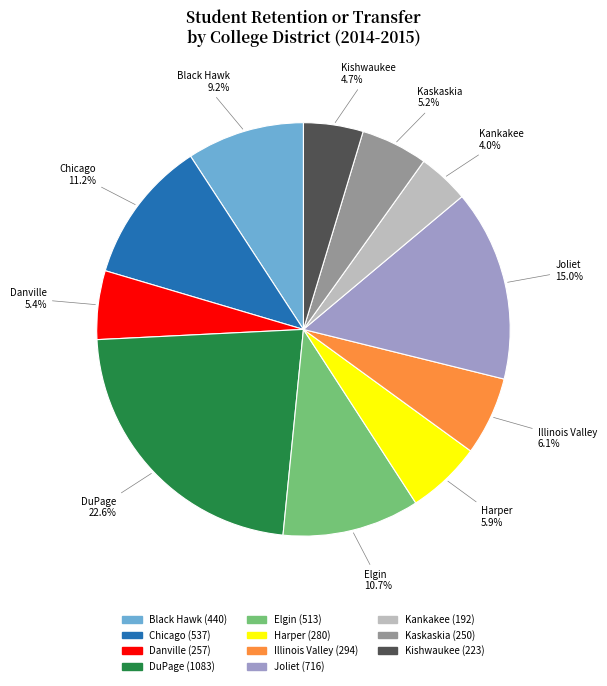

The Harper slice represents 17% of the pie. True or false?

False